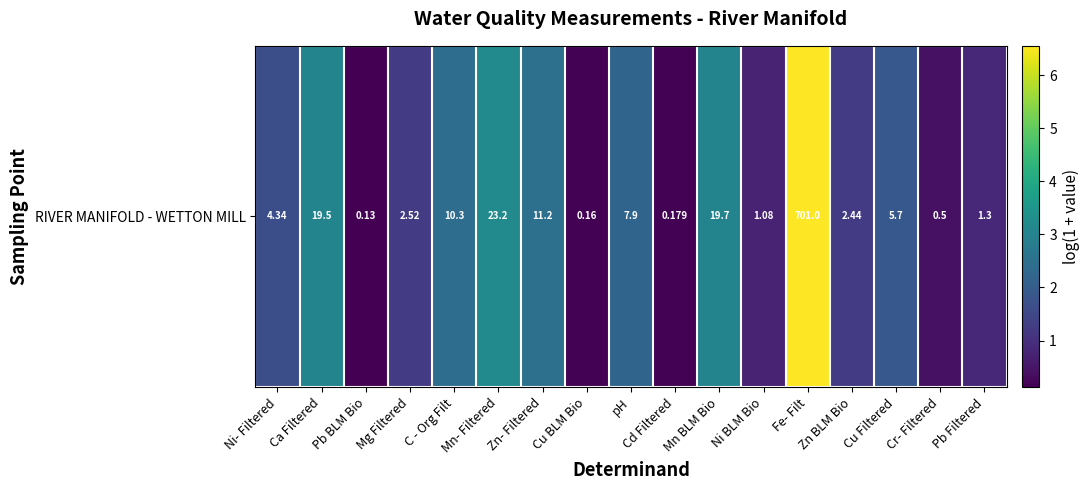

Reading right to left, list all the values displayed in this chart.

Pb Filtered=0.8	Cr- Filtered=0.4	Cu Filtered=1.9	Zn BLM Bio=1.2	Fe- Filt=6.6	Ni BLM Bio=0.7	Mn BLM Bio=3.0	Cd Filtered=0.2	pH=2.2	Cu BLM Bio=0.1	Zn- Filtered=2.5	Mn- Filtered=3.2	C - Org Filt=2.4	Mg Filtered=1.3	Pb BLM Bio=0.1	Ca Filtered=3.0	Ni- Filtered=1.7